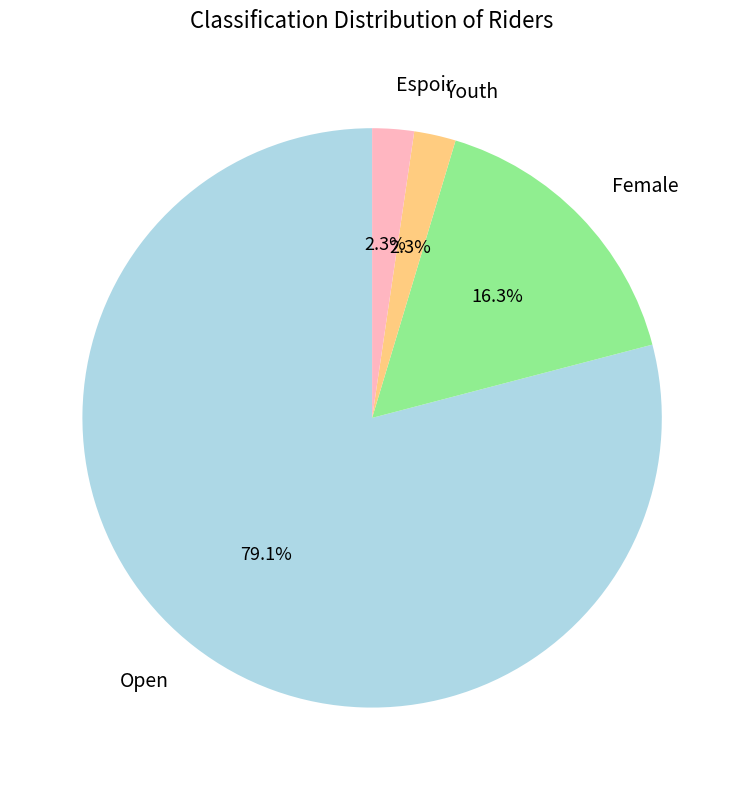

True or false: Open accounts for 79% of the total.

True